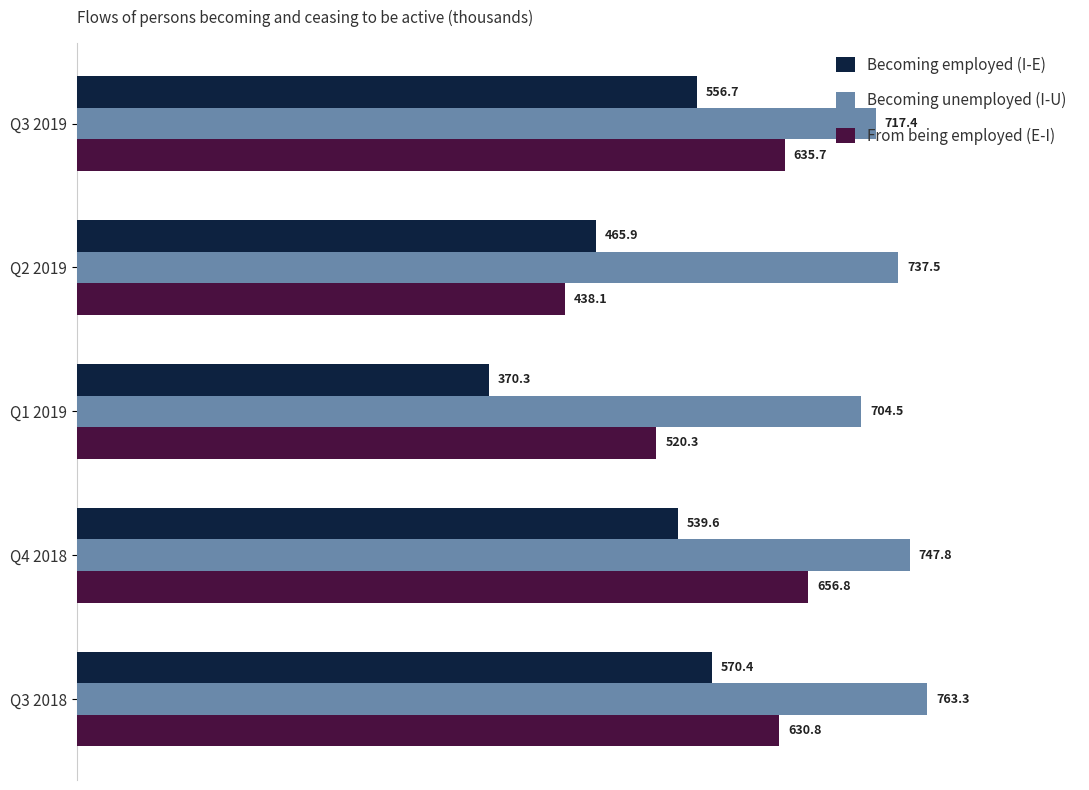

At which label does From being employed (E-I) reach its peak?

Q4 2018